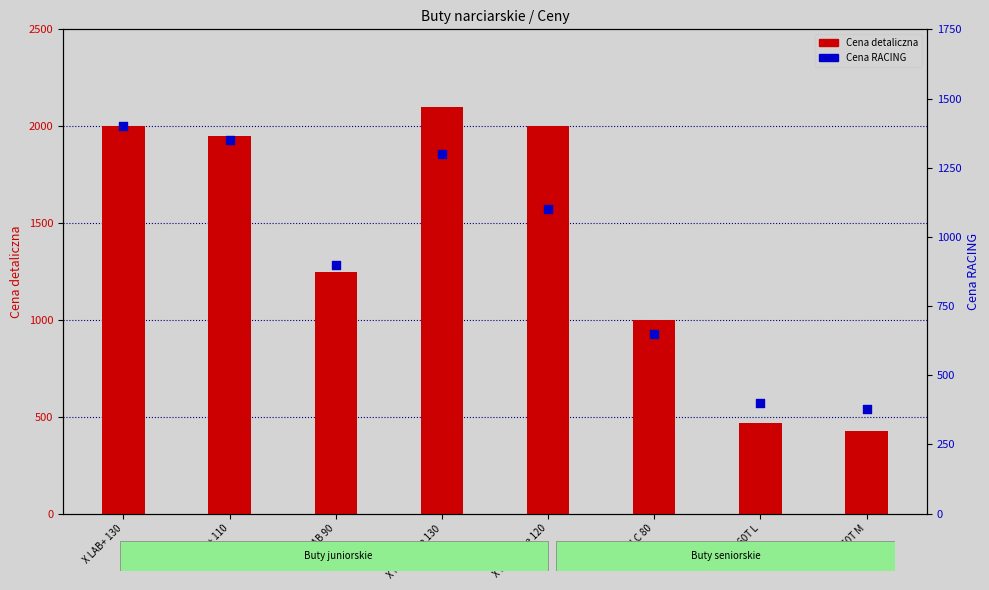

Which series reaches the maximum Y coordinate?

Cena detaliczna